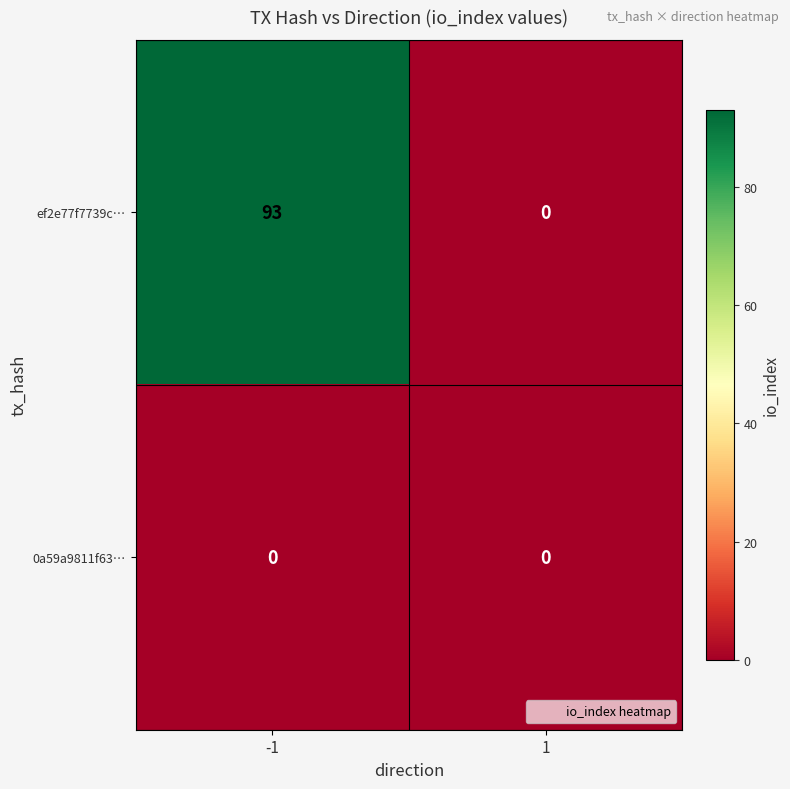

Which series has the largest total across all categories?

ef2e77f7739c…